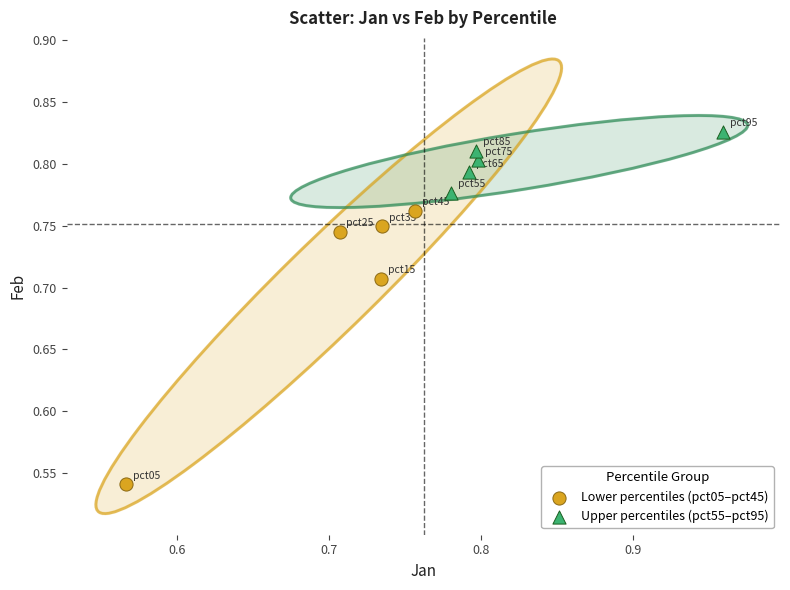

Which series has the widest spread of Y values?

Lower percentiles (pct05–pct45)